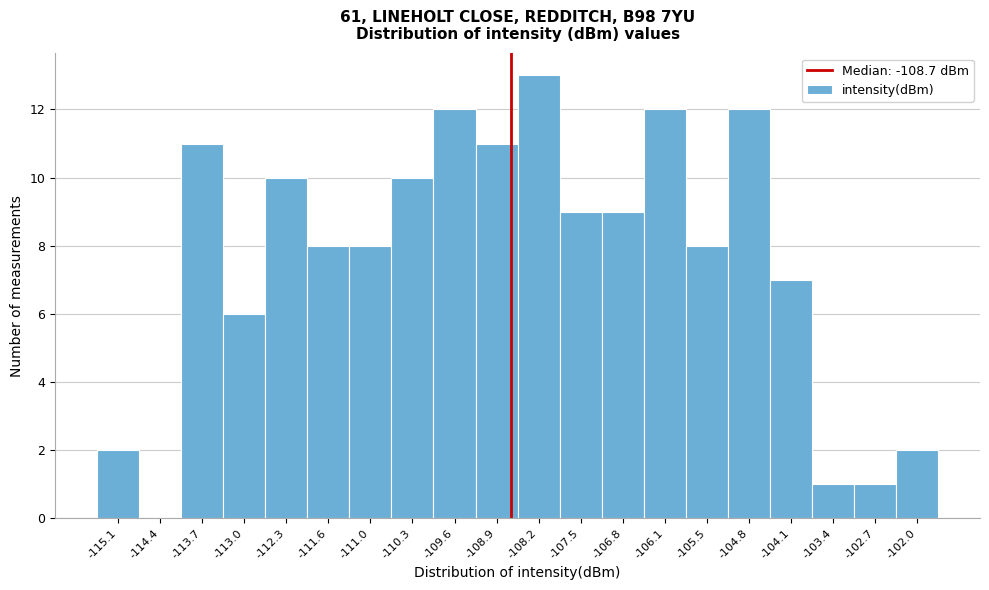

Reading left to right, transcribe this chart: for each bar, give the range it covers on the x-axis and its height. Neither the bar edges nor the heights are printed on the chart, so give them approximately, as read against the axes.

-115.4 to -114.7: 2
-114.7 to -114.0: 0
-114.0 to -113.4: 11
-113.4 to -112.7: 6
-112.7 to -112.0: 10
-112.0 to -111.3: 8
-111.3 to -110.6: 8
-110.6 to -109.9: 10
-109.9 to -109.2: 12
-109.2 to -108.5: 11
-108.5 to -107.9: 13
-107.9 to -107.2: 9
-107.2 to -106.5: 9
-106.5 to -105.8: 12
-105.8 to -105.1: 8
-105.1 to -104.4: 12
-104.4 to -103.7: 7
-103.7 to -103.0: 1
-103.0 to -102.4: 1
-102.4 to -101.7: 2